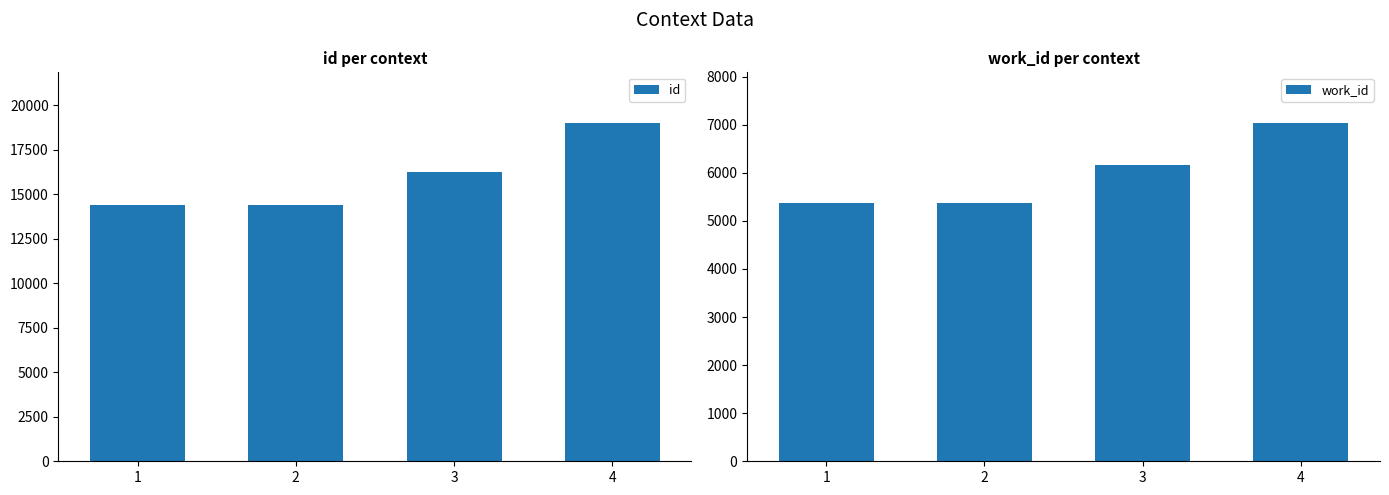

How many work_id values are between 5366 and 7033?

4